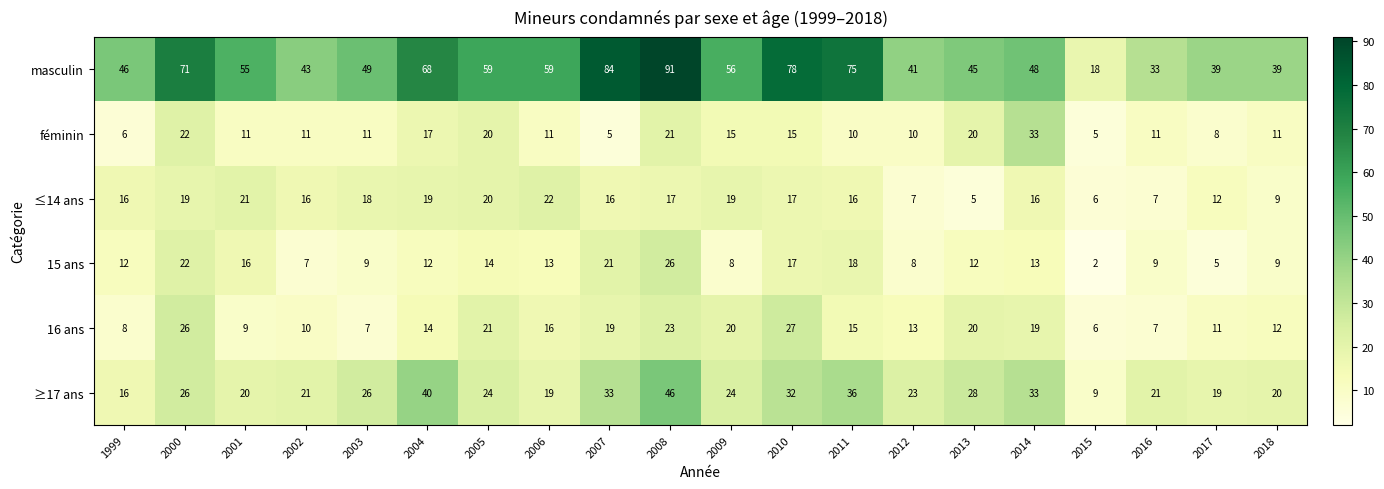

At which label is masculin closest to 54?

2001